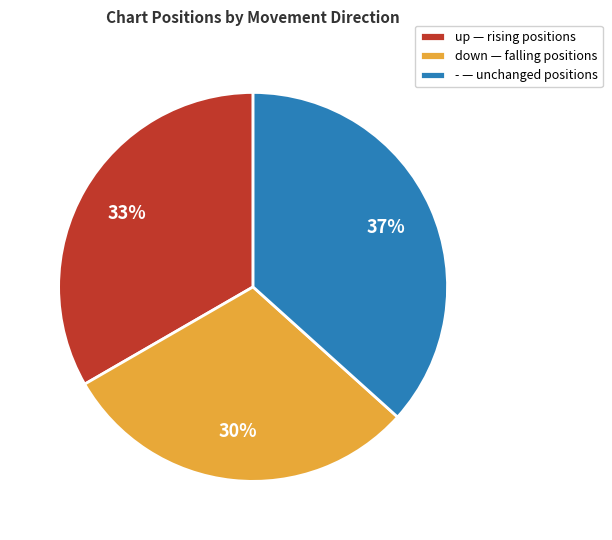

Is up the majority of the pie?

No